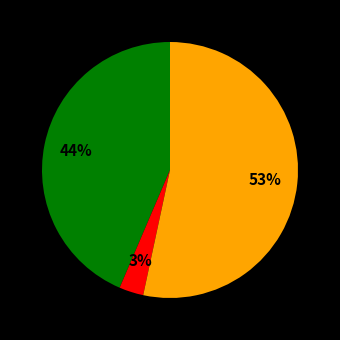

Count the number of slices in the pie.

3